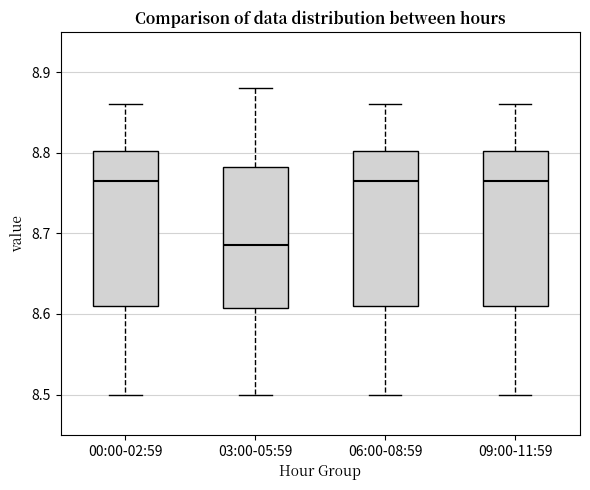

Reading left to right, transcribe this box plot: for each box, give where its median line is, the range the box spans, and where its two whiskers end, as read against the y-axis. The values are not printed on the chart, so give them approximately, as read against the axis.

00:00-02:59: median 8.77, box 8.61 to 8.80, whiskers 8.50 to 8.86
03:00-05:59: median 8.69, box 8.61 to 8.78, whiskers 8.50 to 8.88
06:00-08:59: median 8.77, box 8.61 to 8.80, whiskers 8.50 to 8.86
09:00-11:59: median 8.77, box 8.61 to 8.80, whiskers 8.50 to 8.86